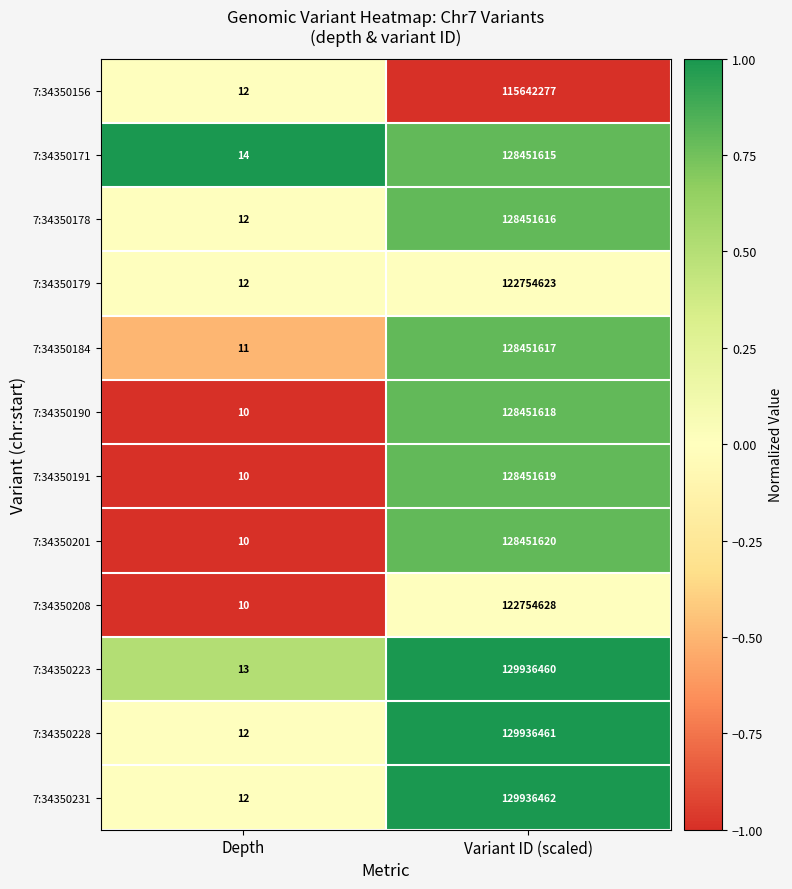

Reading left to right, what are all the values shown in this chart?

7:34350156: Depth=12	Variant ID (scaled)=115642277
7:34350171: Depth=14	Variant ID (scaled)=128451615
7:34350178: Depth=12	Variant ID (scaled)=128451616
7:34350179: Depth=12	Variant ID (scaled)=122754623
7:34350184: Depth=11	Variant ID (scaled)=128451617
7:34350190: Depth=10	Variant ID (scaled)=128451618
7:34350191: Depth=10	Variant ID (scaled)=128451619
7:34350201: Depth=10	Variant ID (scaled)=128451620
7:34350208: Depth=10	Variant ID (scaled)=122754628
7:34350223: Depth=13	Variant ID (scaled)=129936460
7:34350228: Depth=12	Variant ID (scaled)=129936461
7:34350231: Depth=12	Variant ID (scaled)=129936462